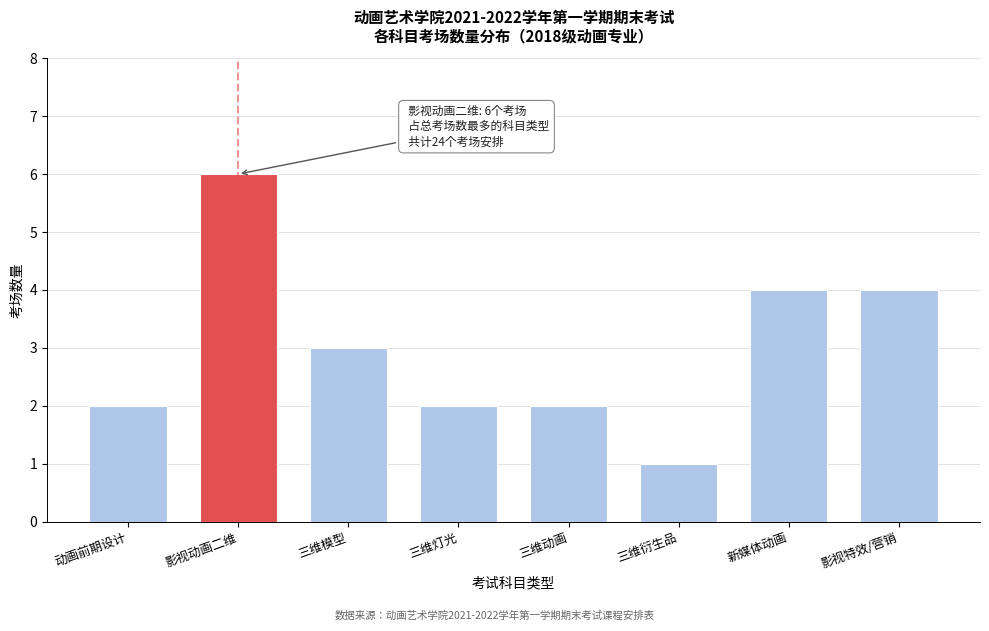

Reading left to right, what are all the values shown in this chart?

动画前期设计=2	影视动画二维=6	三维模型=3	三维灯光=2	三维动画=2	三维衍生品=1	新媒体动画=4	影视特效/营销=4